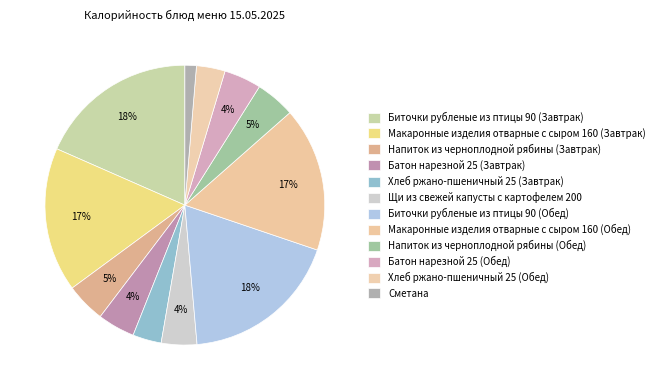

What is the largest slice in the pie chart?

Биточки рубленые из птицы 90 (Завтрак)